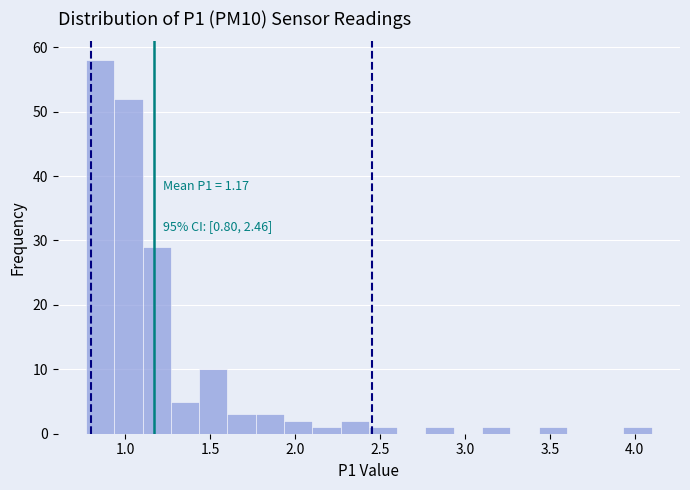

Read against the x-axis, roughly where is the centre of the tallest bar?

0.85